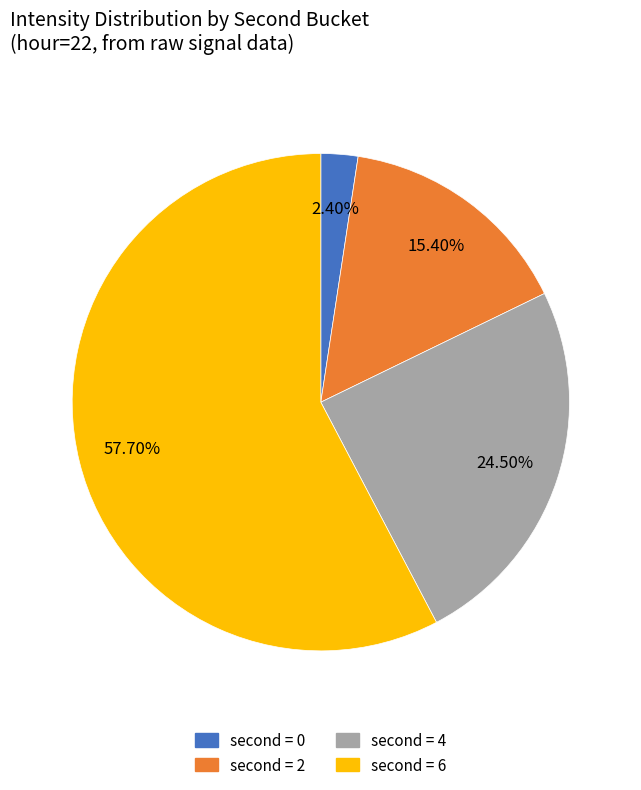

What is the majority slice?

second = 6